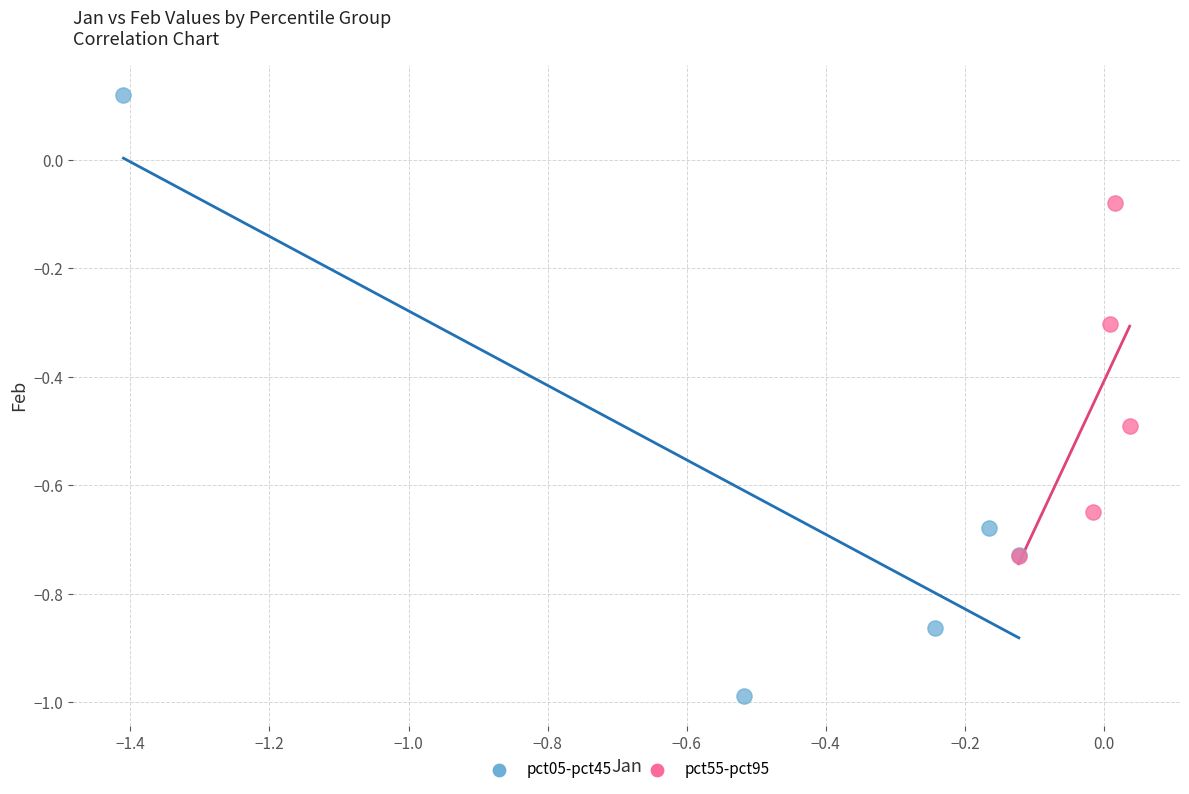

Which series has the largest Y range (max minus min)?

pct05-pct45